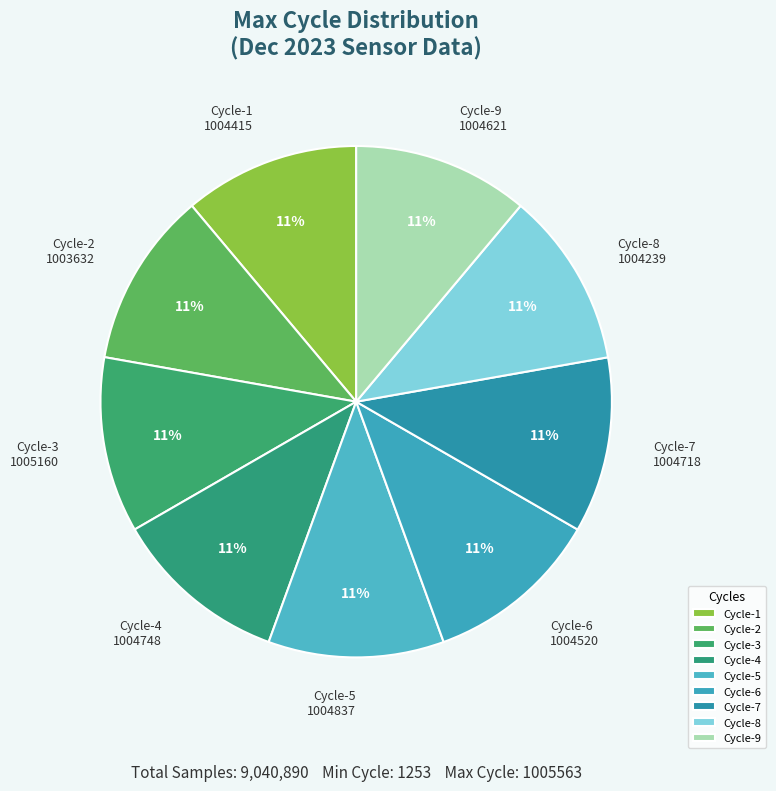

Is the sum of Cycle-8 and Cycle-6 greater than half?

No